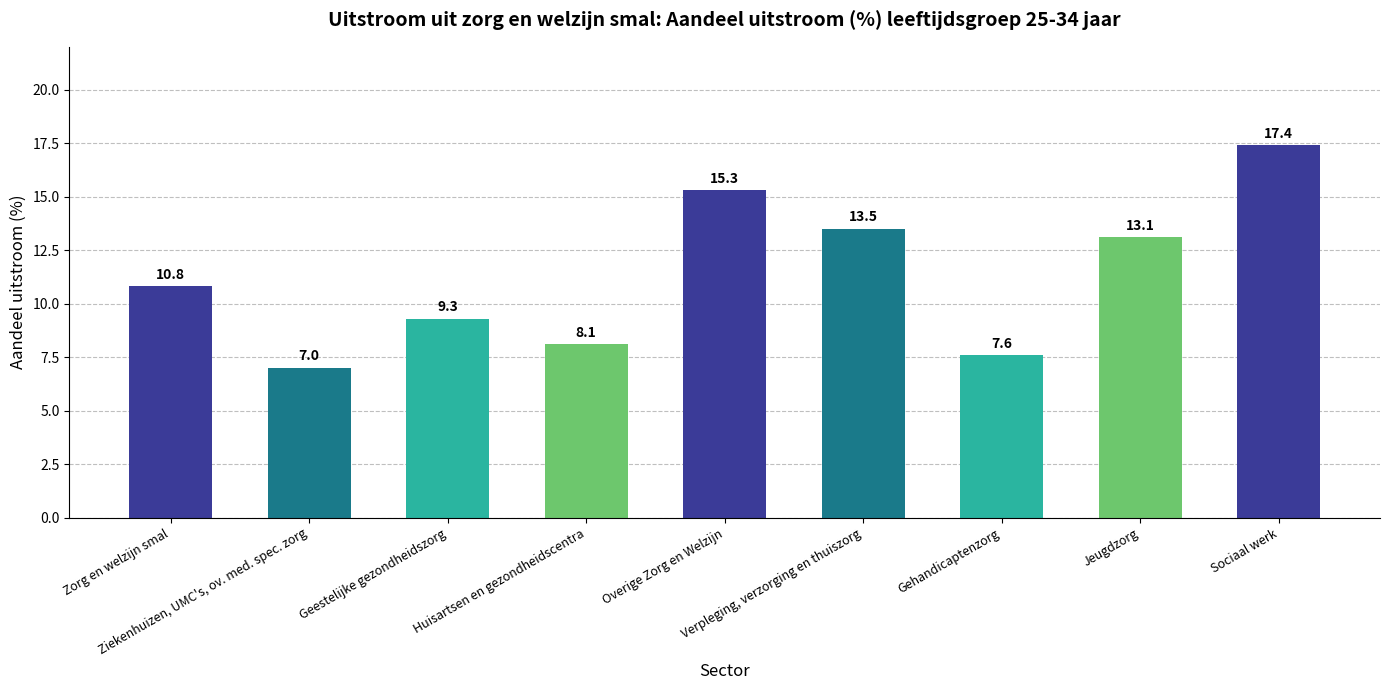

What is the difference between the values at Verpleging, verzorging en thuiszorg and Sociaal werk?

3.9